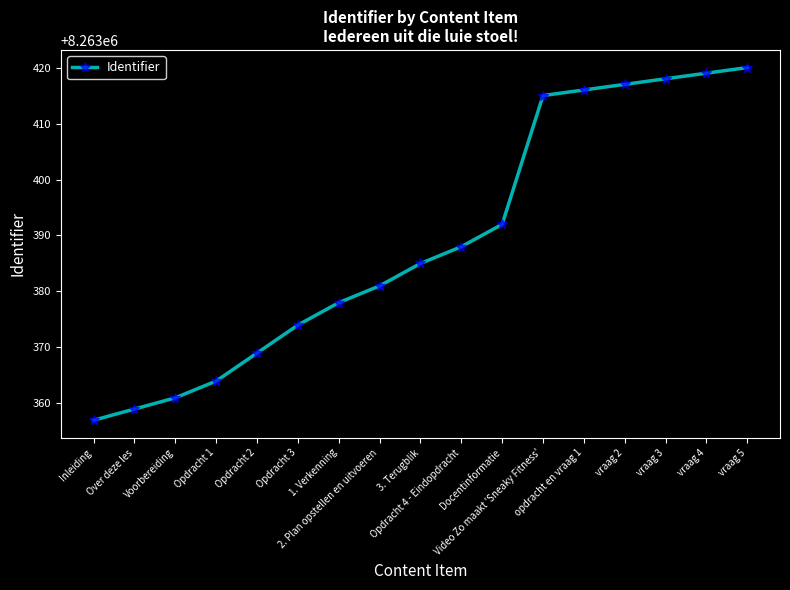

What is the change in value from Opdracht 1 to vraag 2?

+53